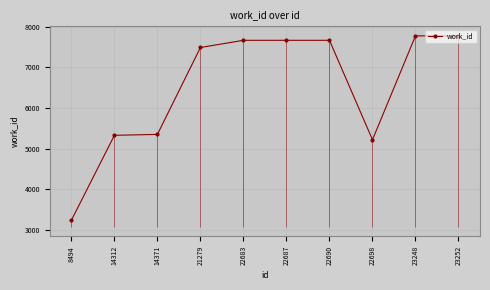

What is the change in value from 14371 to 23252?

+2425